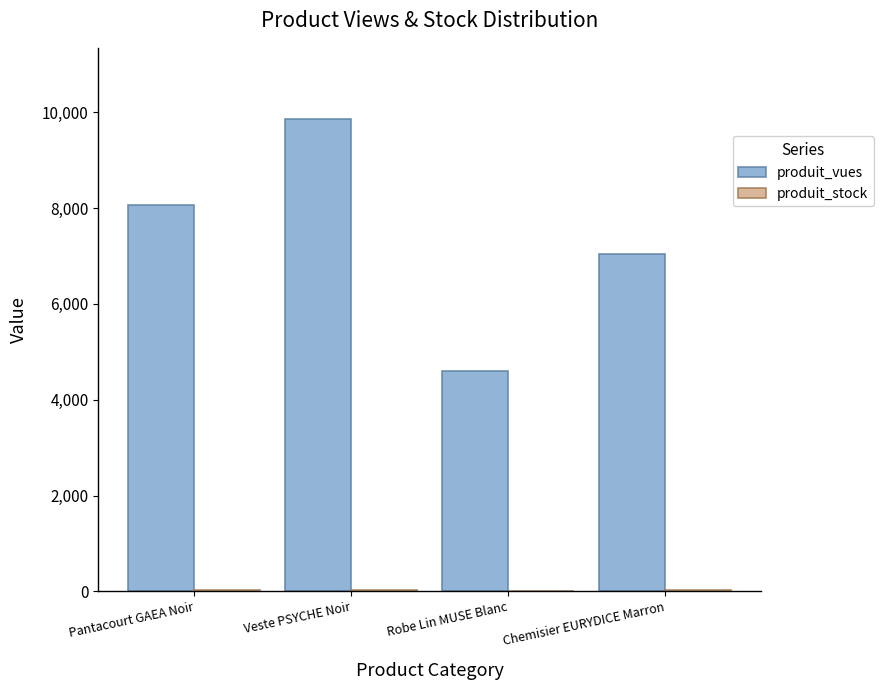

Count the number of categories in the chart.

4